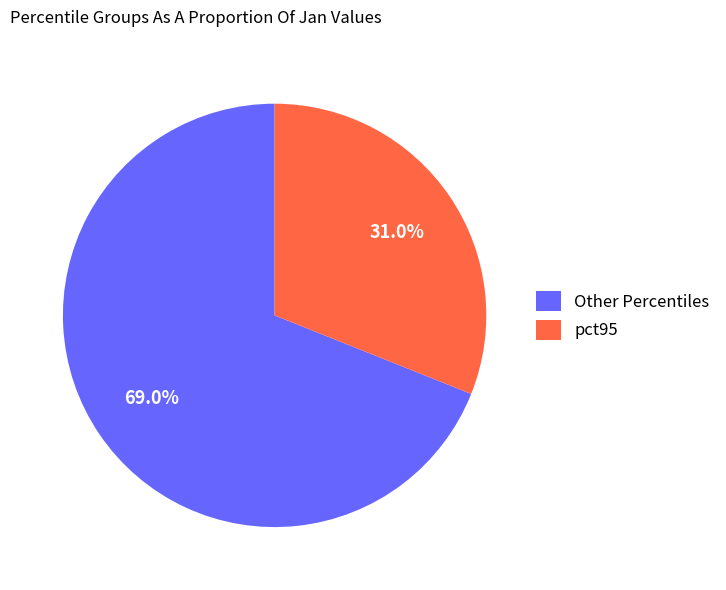

Rank the categories by value from lowest to highest.

pct95, Other Percentiles